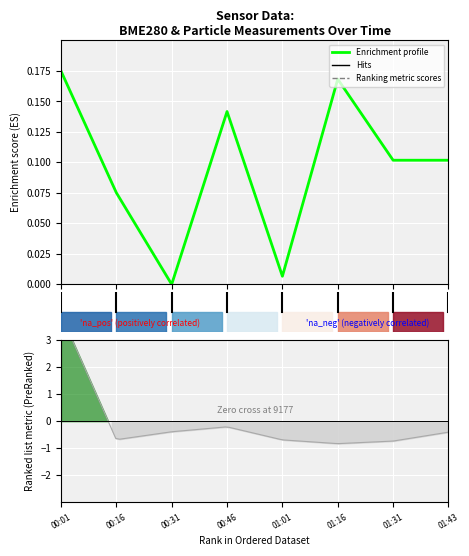

Reading left to right, extract all data points from this chart.

0.2	0.1	0.0	0.1	0.0	0.2	0.1	0.1